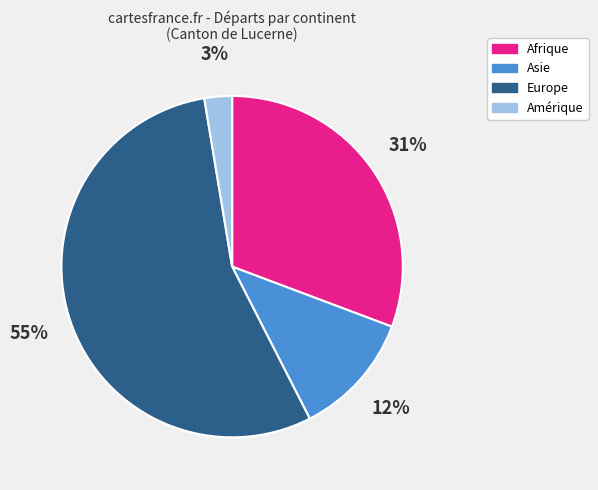

The Afrique slice represents 31% of the pie. True or false?

True